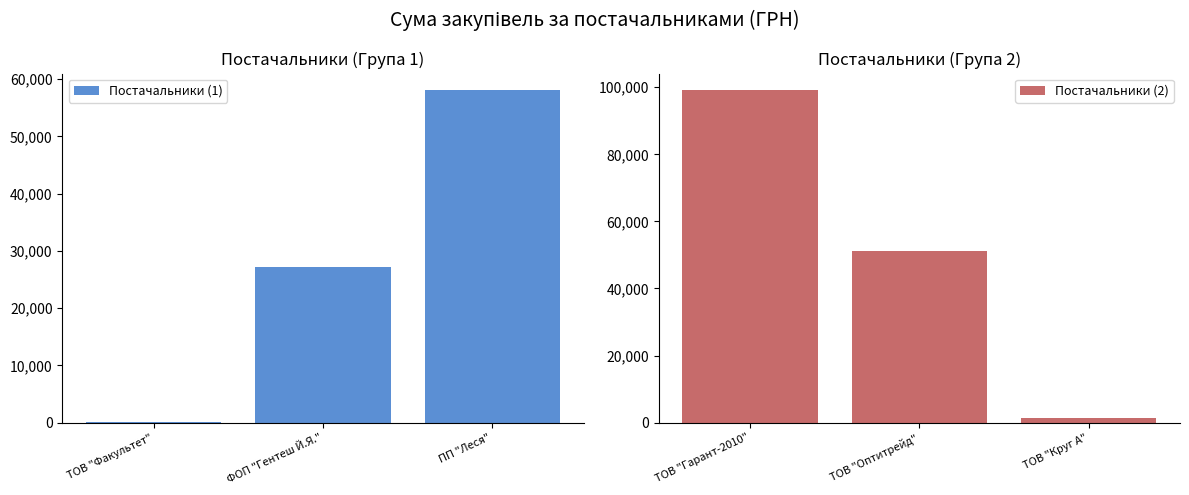

At how many categories does at least one series exceed 15538?

3